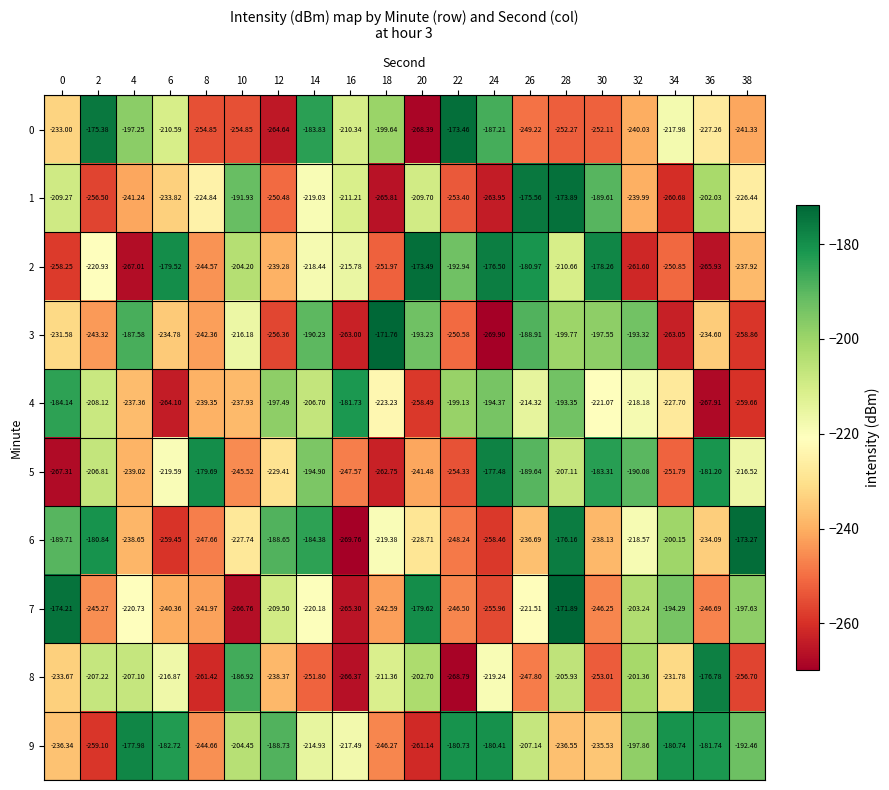

Which category has the lowest value across all series?

24